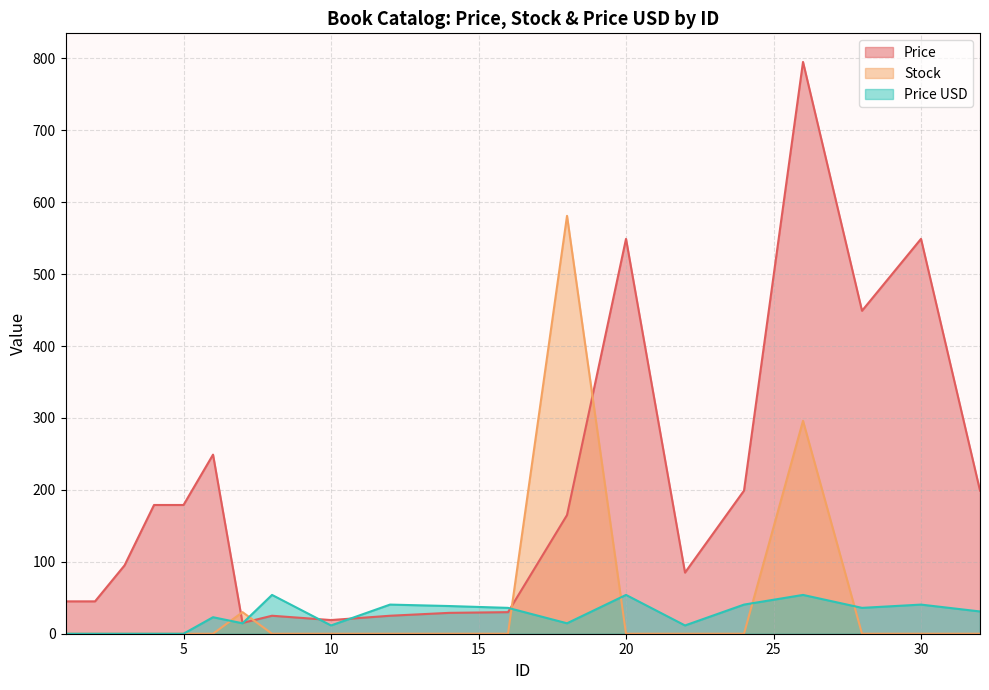

Which series ends up on top after the final intersection of Price and Stock?

Price